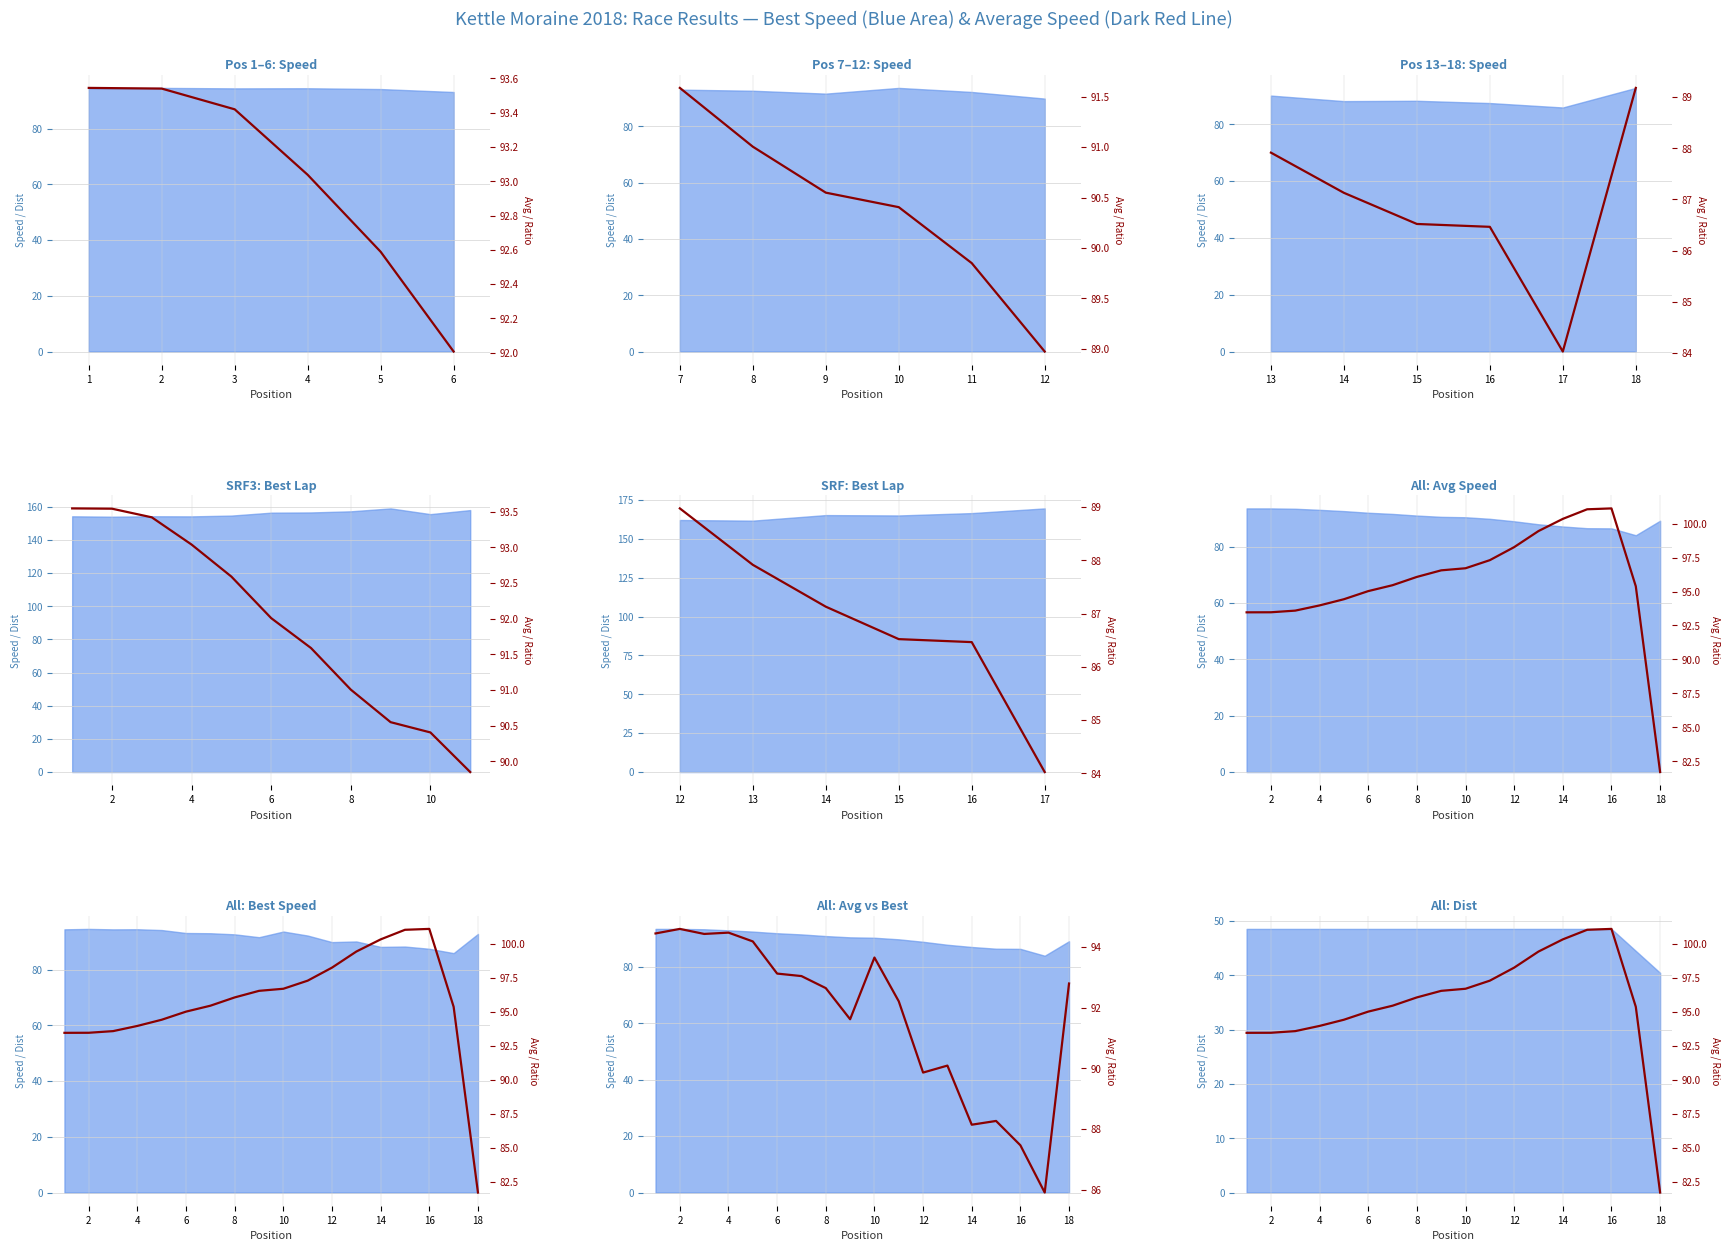

Reading left to right, what are all the values shown in this chart?

93.5	93.5	93.6	94.0	94.4	95.0	95.5	96.1	96.6	96.7	97.3	98.3	99.5	100.4	101.1	101.1	95.4	81.7